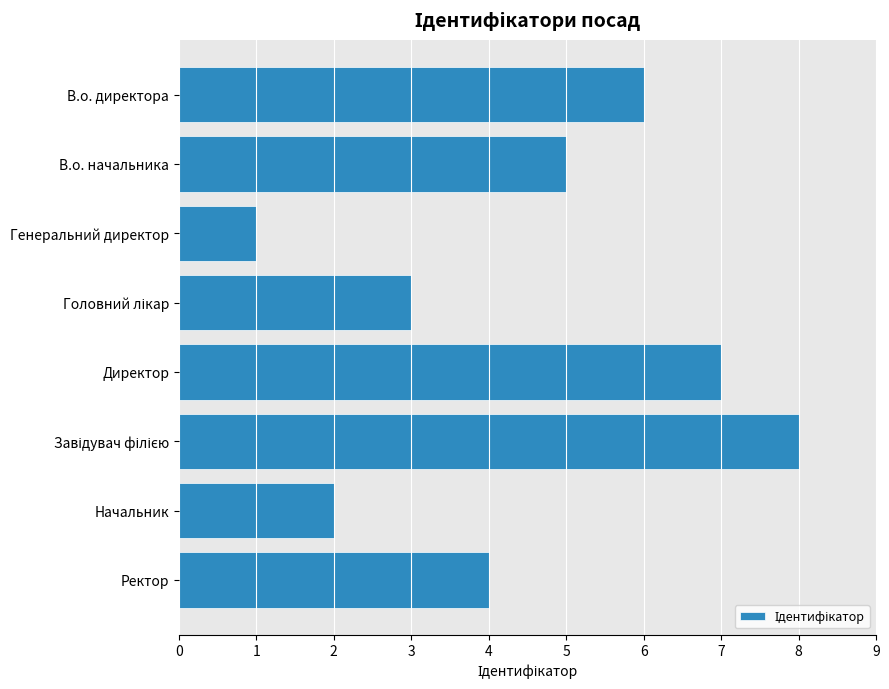

Between Генеральний директор and Начальник, which is larger?

Начальник